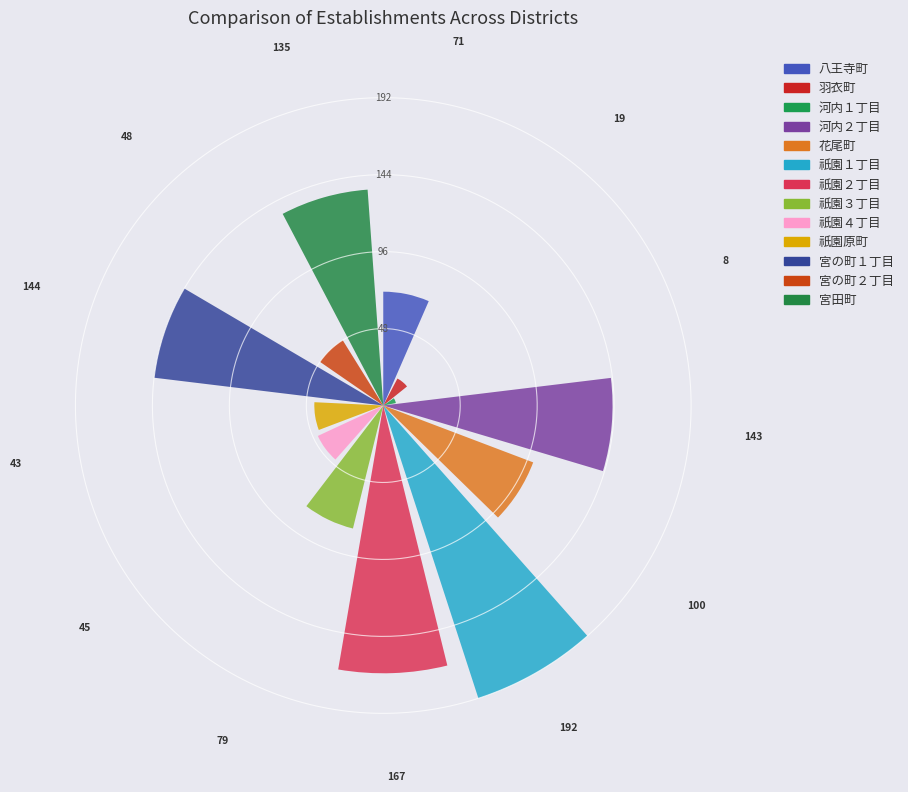

To the nearest percent, what portion does 宮の町１丁目 represent?

12%